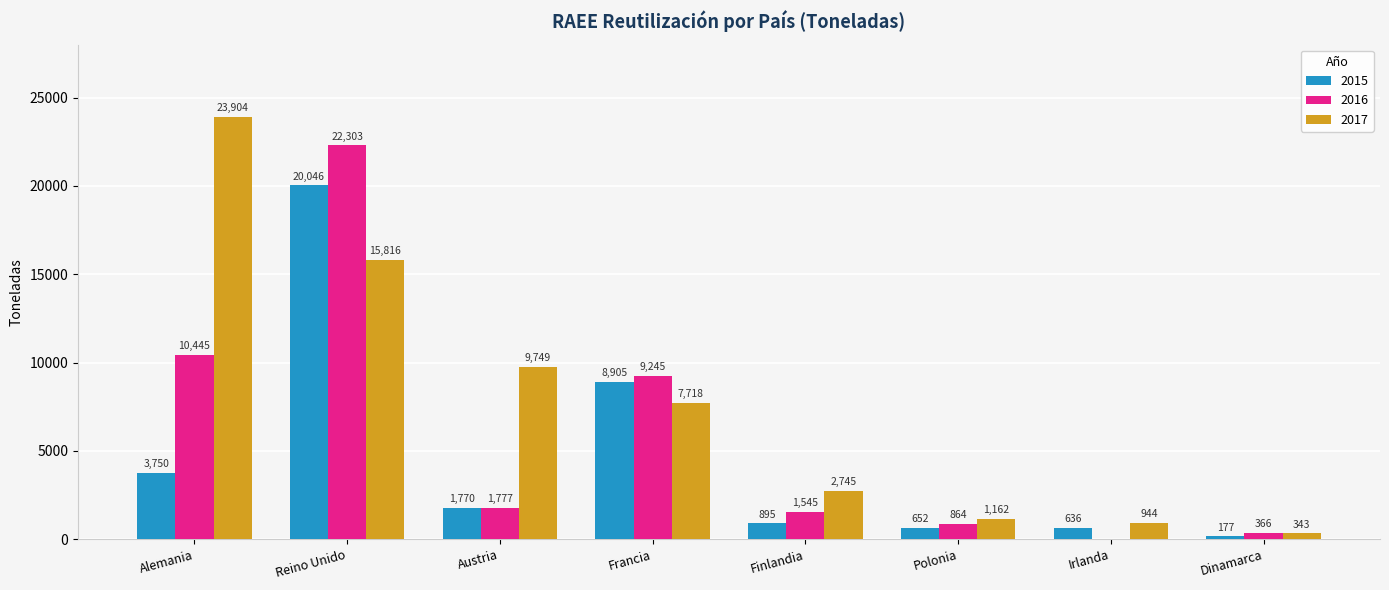

Does the chart contain stacked bars?

No